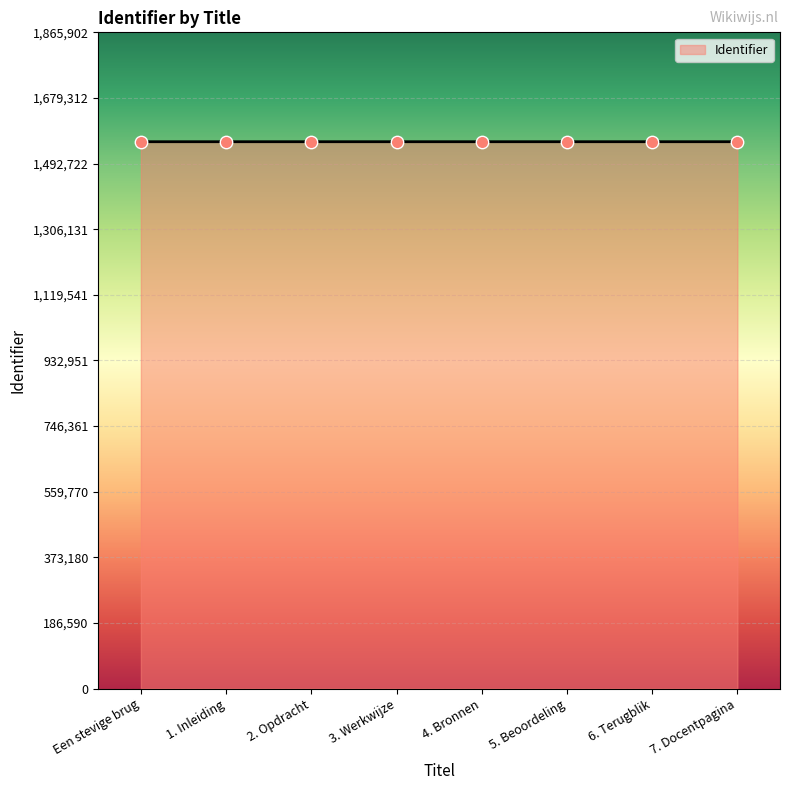

Approximately how many times larger is the value at 2. Opdracht compared to 6. Terugblik?

1.0